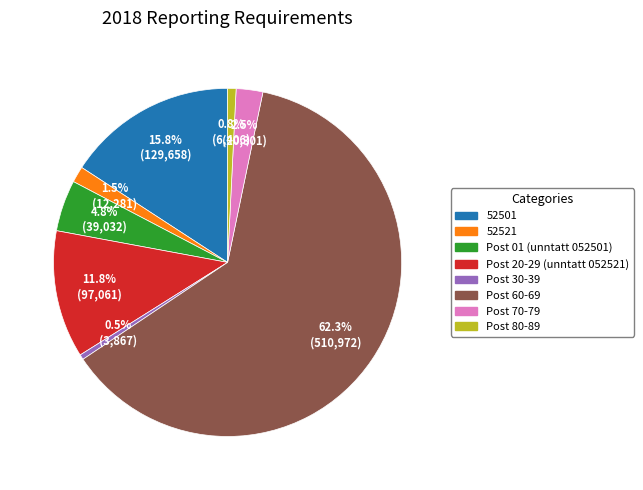

Which slice represents more than half of the pie?

Post 60-69